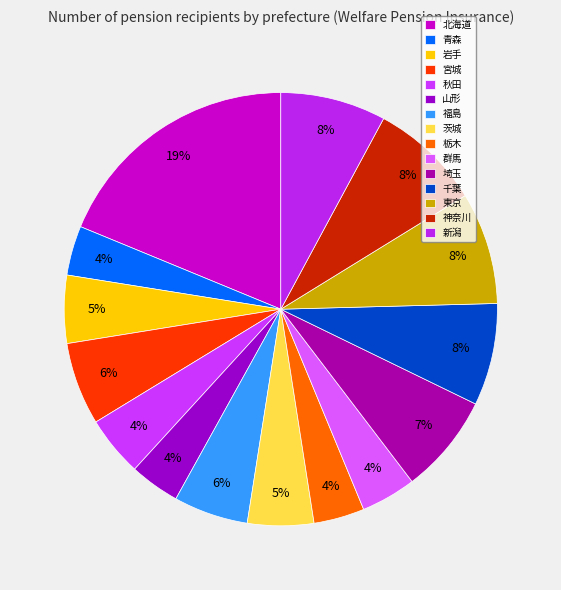

How many slices are in this pie chart?

15